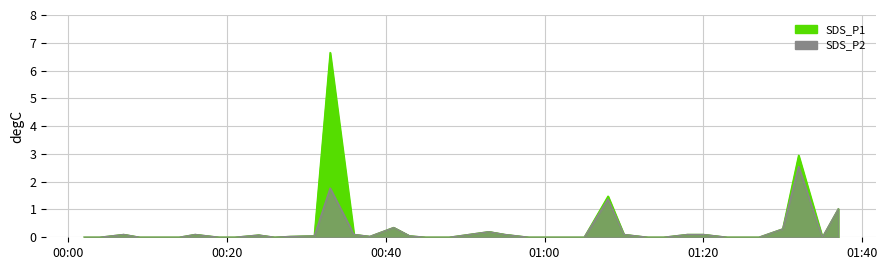

True or false: SDS_P1 has a value of 0.1 at 2023/10/23 00:24.

True